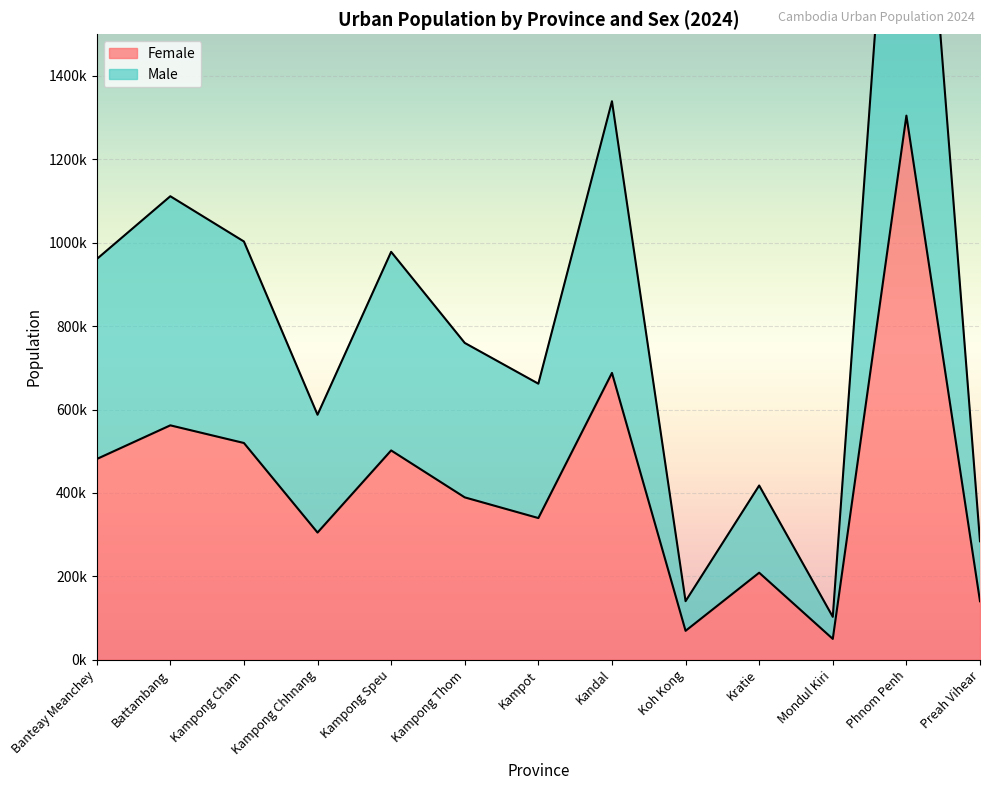

True or false: Male and Female intersect in this chart.

False